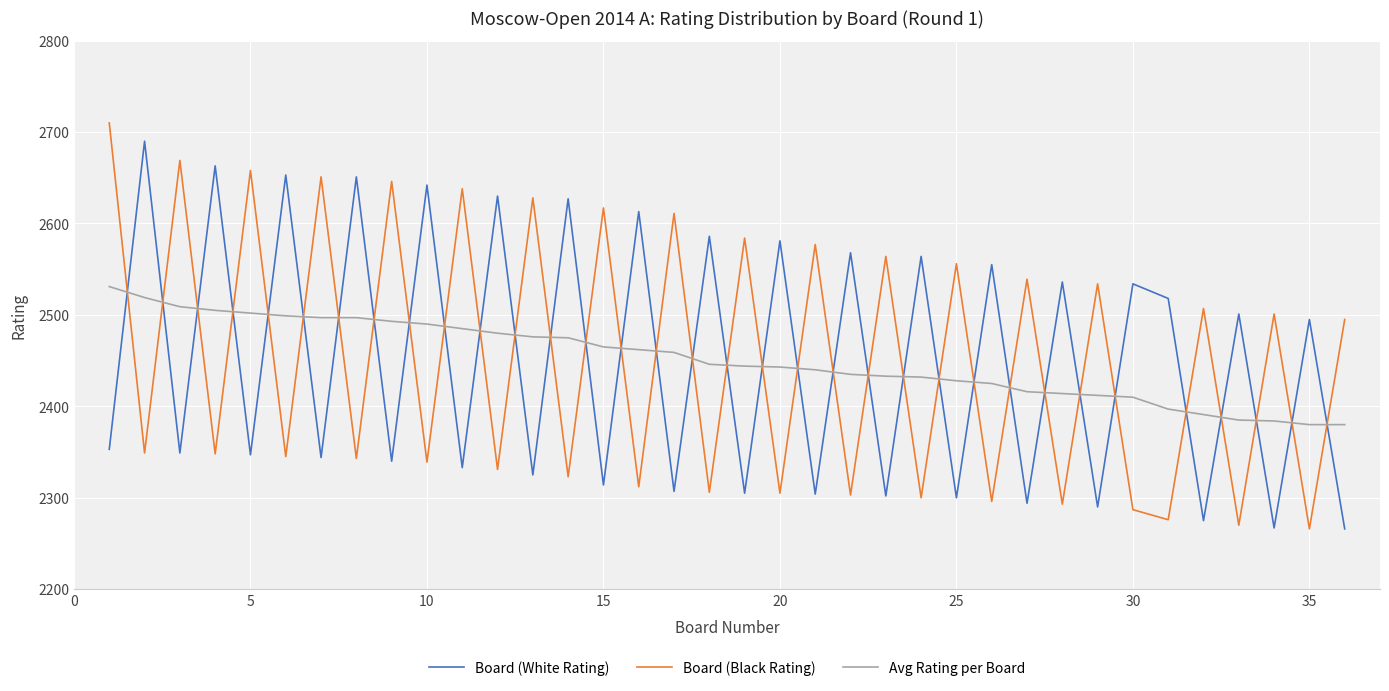

What is the difference between the maximum and minimum values in the Board (Black Rating) series?

444